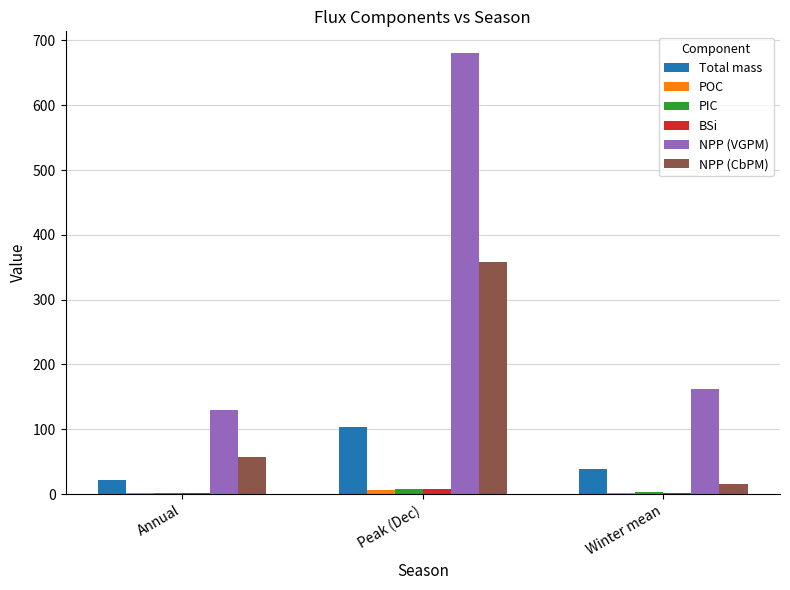

At which category does the chart reach its peak across all series?

Peak (Dec)